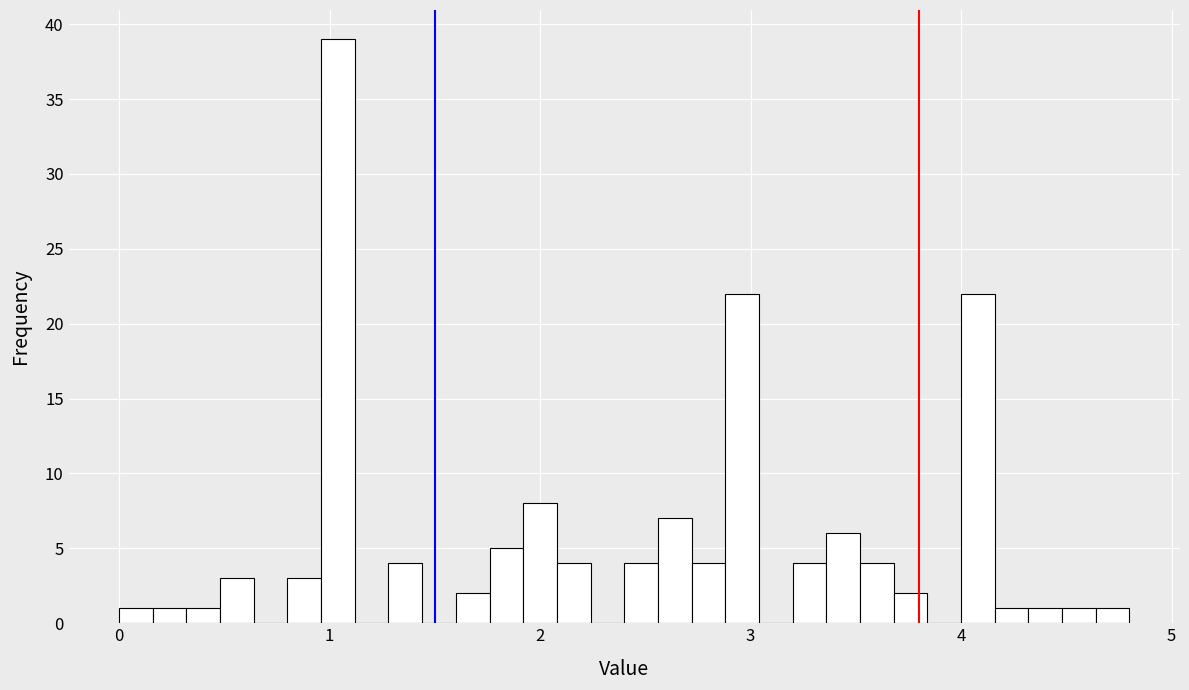

Around what value on the x-axis is the tallest bar? Give the approximate position of its centre, as read against the axis.

1.0